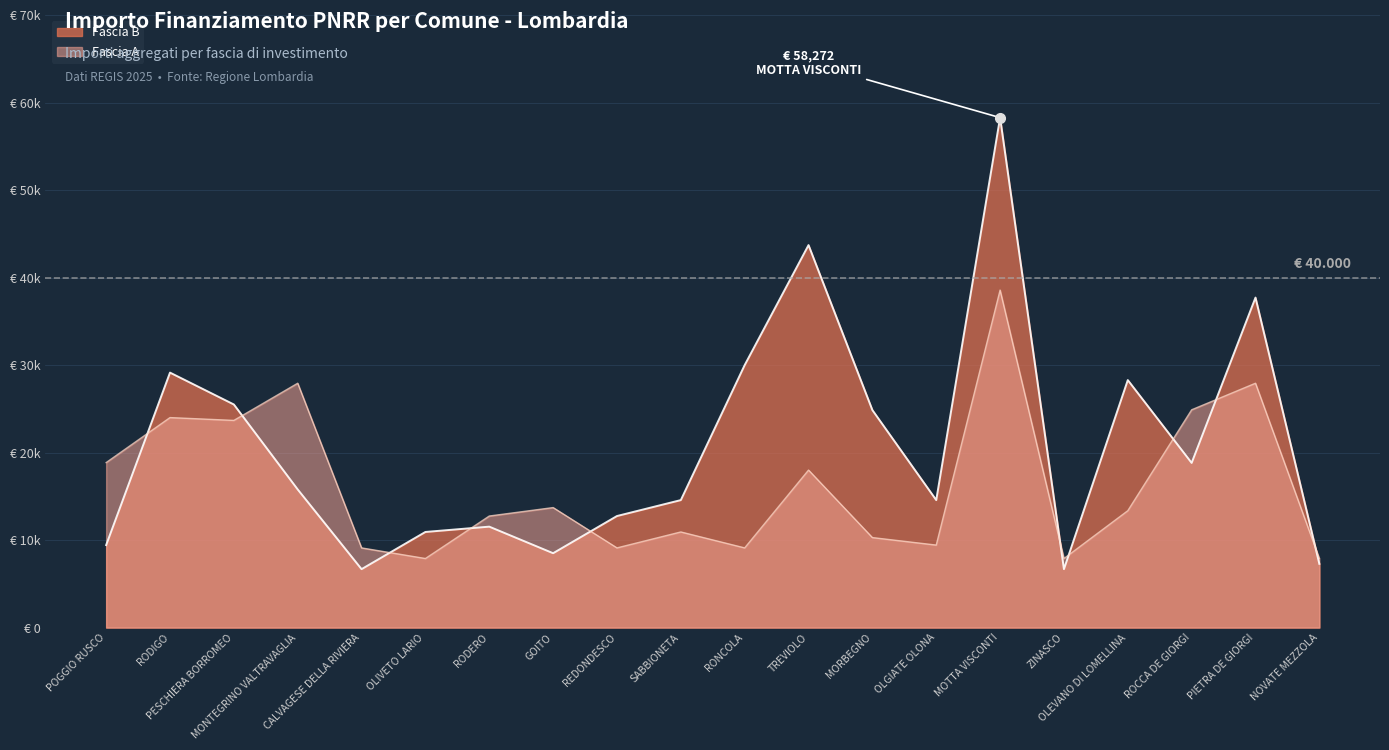

What is the minimum value shown in the chart?

6677